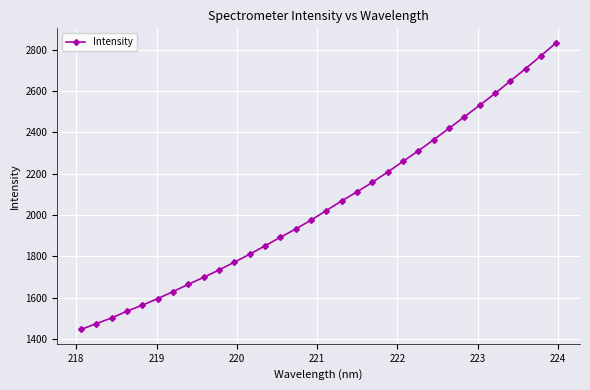

Is this an area chart (filled region under the line)?

No